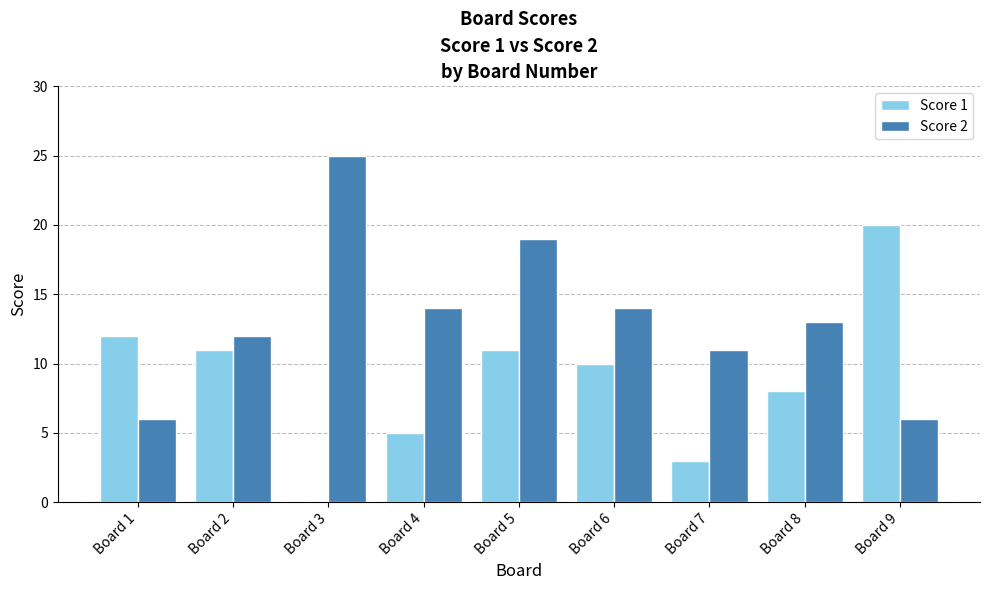

Which category has the highest value across all series?

Board 3